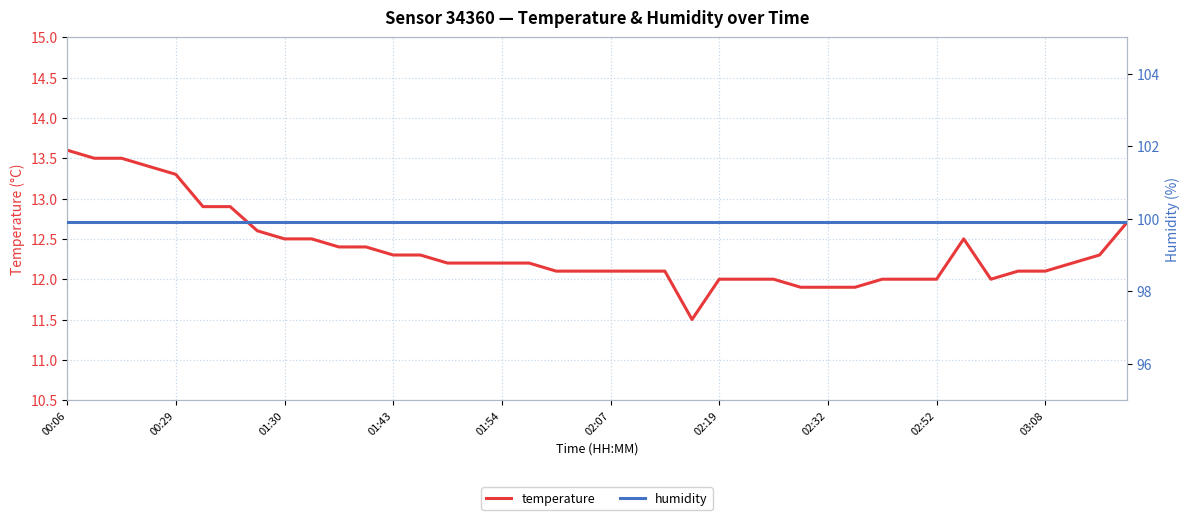

Which label corresponds to the largest value in the chart?

00:06